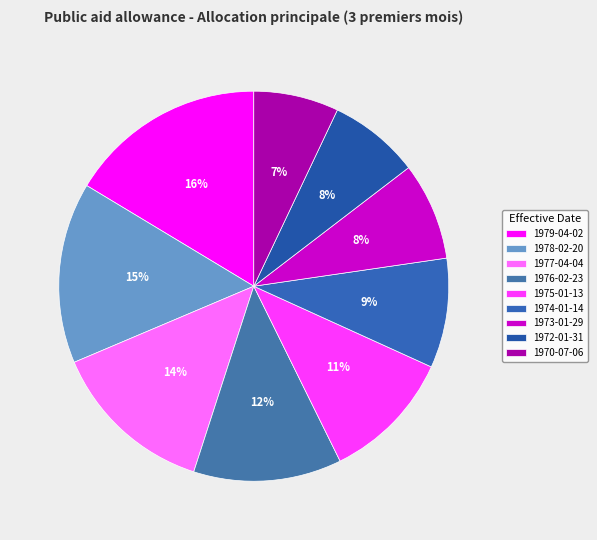

How many slices are in this pie chart?

9